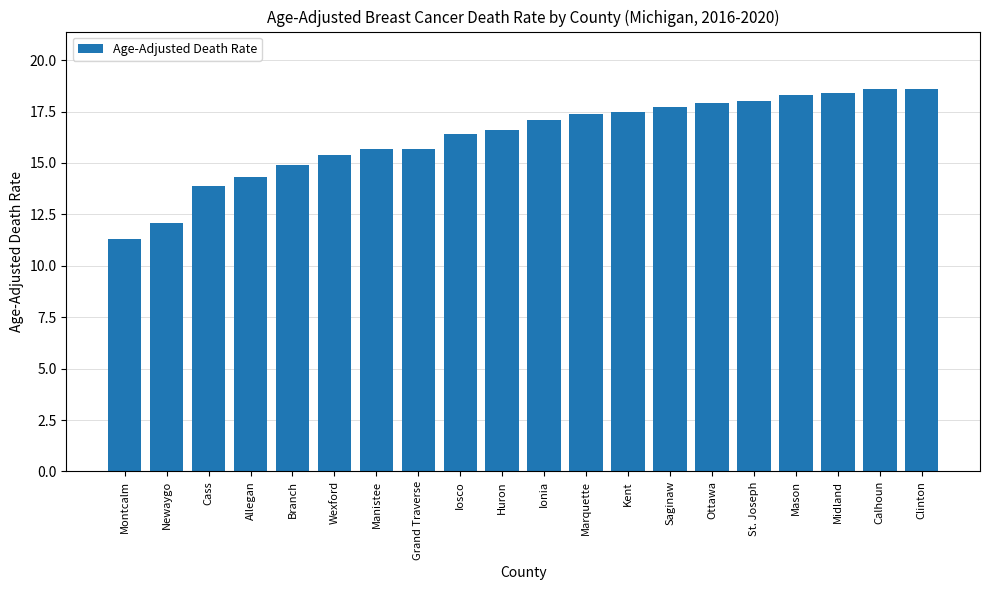

What is the difference between the values at Newaygo and Iosco?

4.3